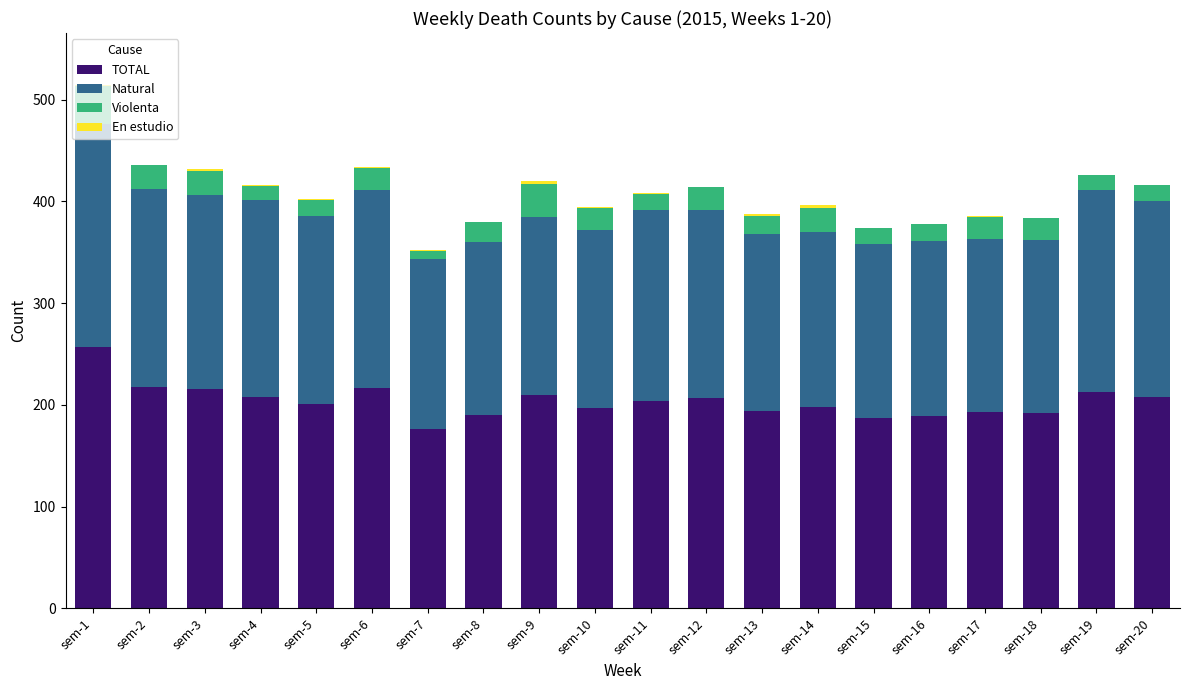

At which category is the sum across all series the highest?

sem-1